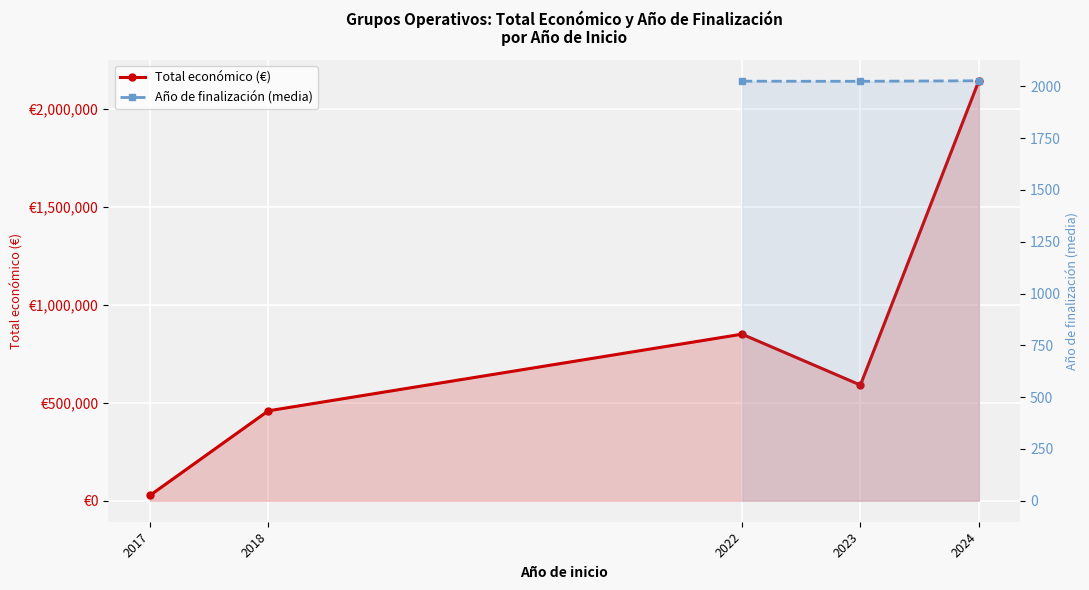

What value does the Total económico (€) series have at 2022?

849863.0